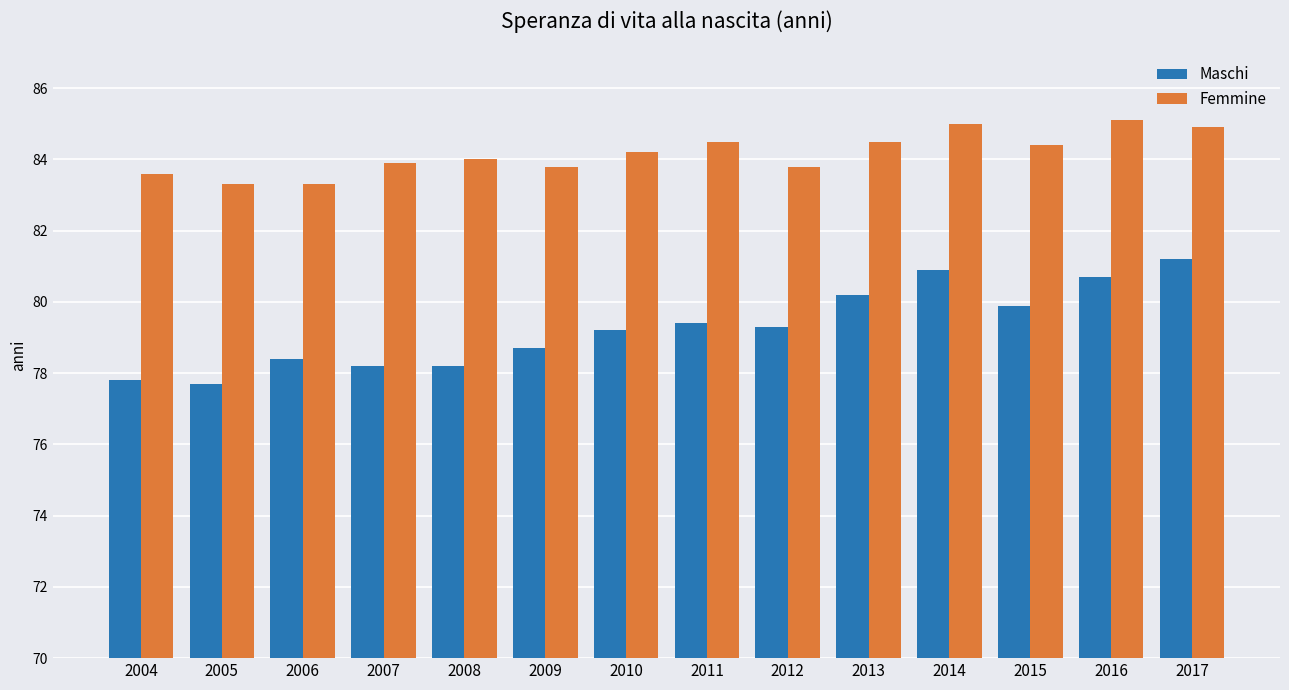

True or false: Femmine has a value of 27.3 at 2008.

False